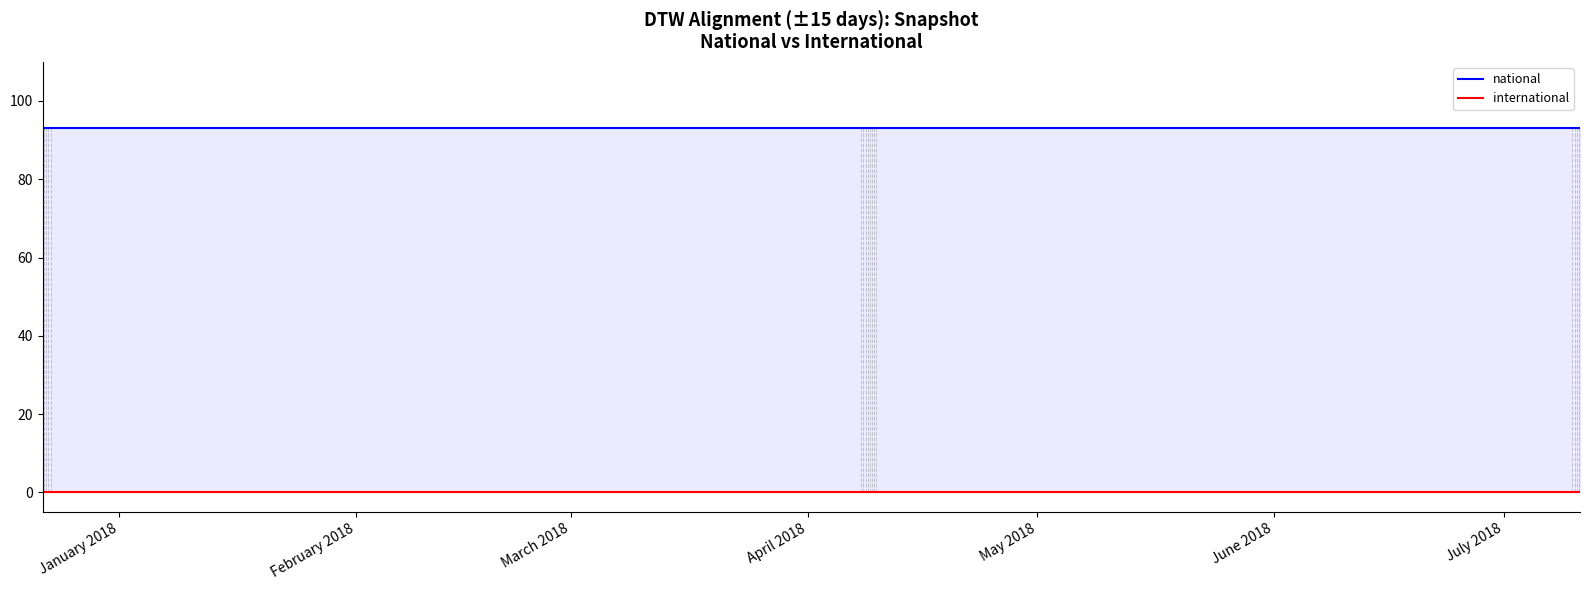

What are all the series names shown in the legend?

national, international